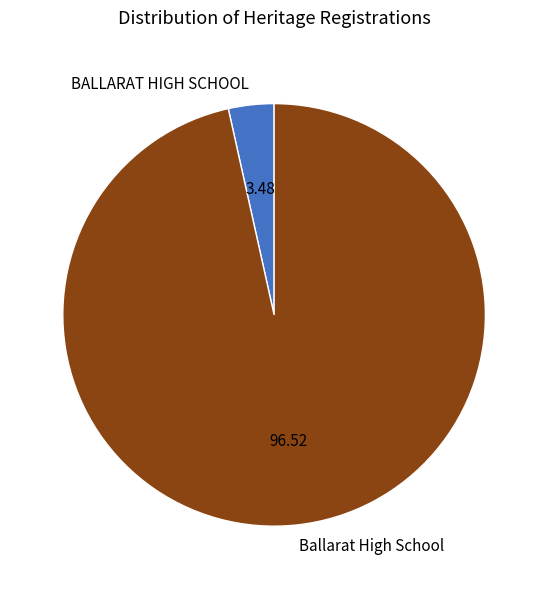

Which category accounts for the majority?

Ballarat High School